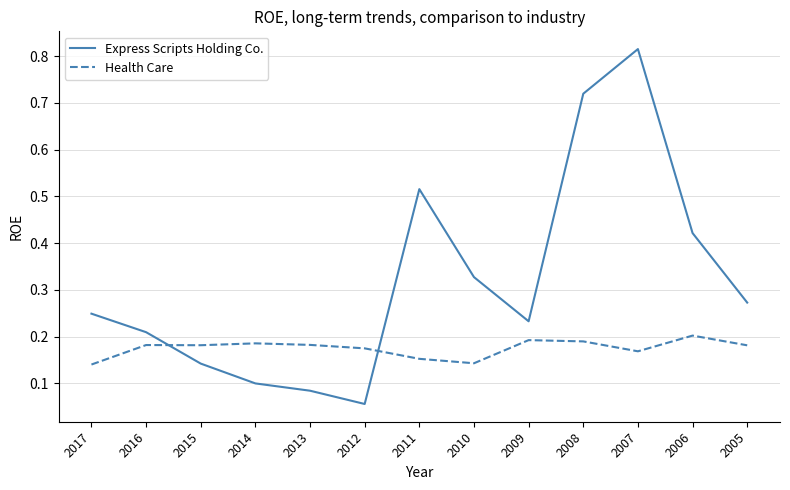

Which series has the largest total across all categories?

Express Scripts Holding Co.